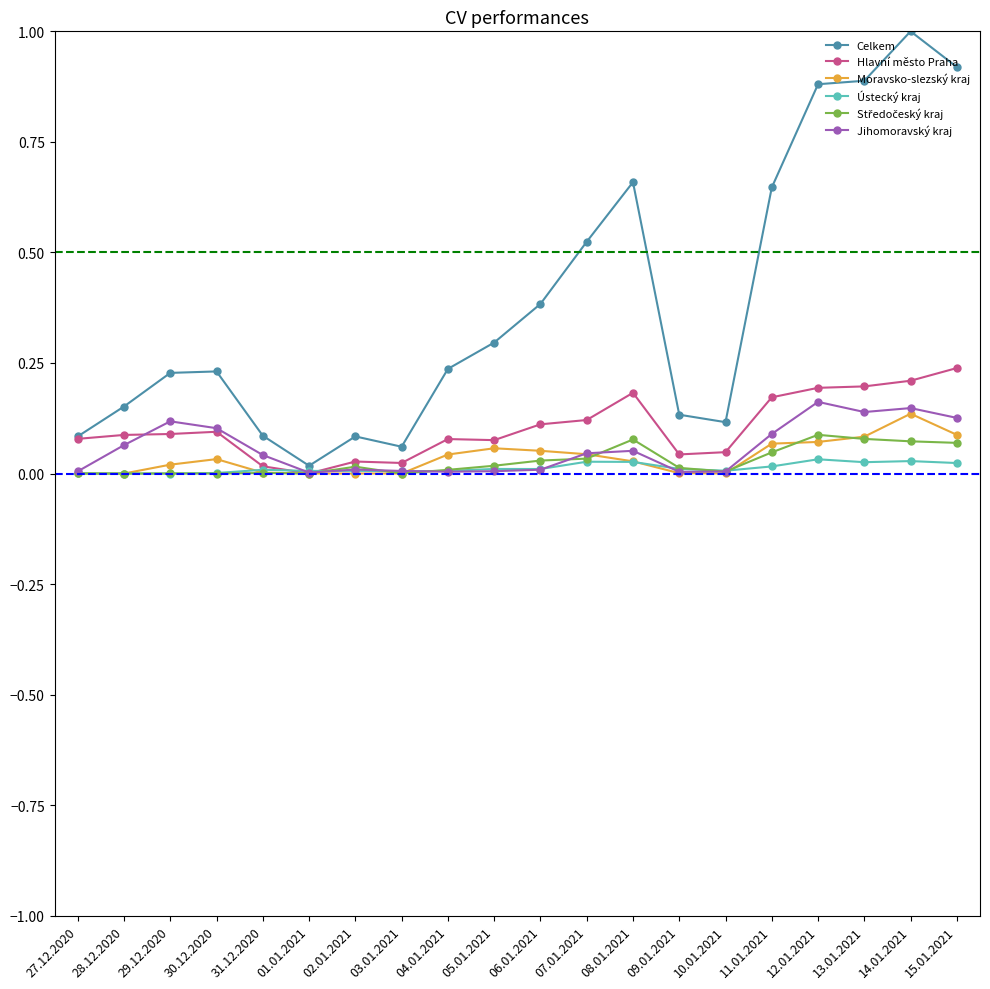

The Celkem series shows 0.0 at 31.12.2020. True or false?

False